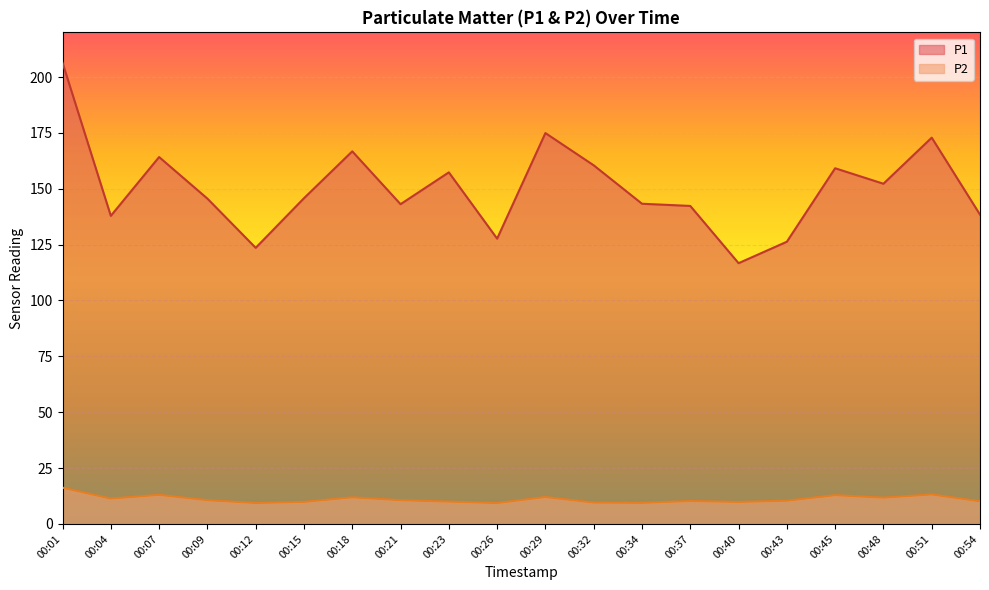

Which series has the largest range (max minus min)?

P1